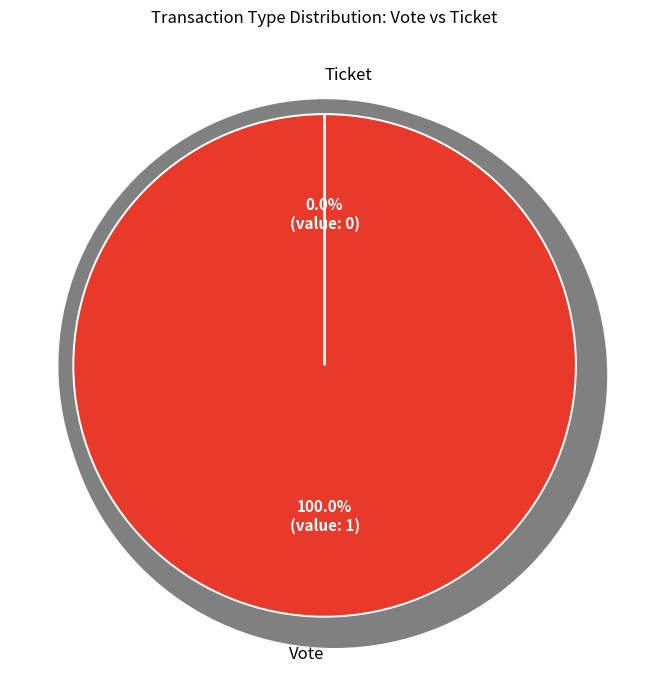

Combined, do Vote and Ticket account for over 50%?

Yes